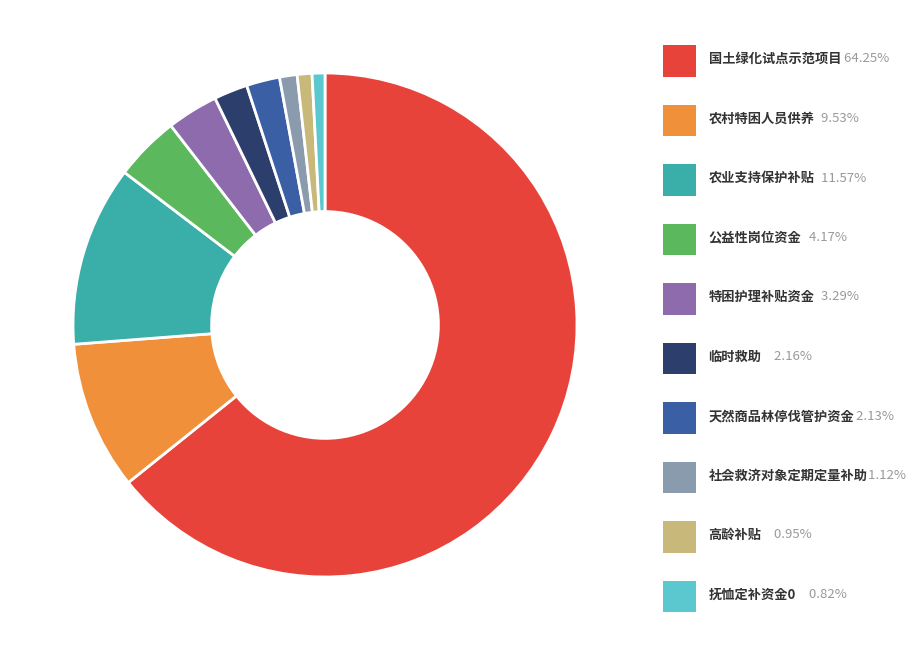

Is there a majority slice in this chart?

Yes